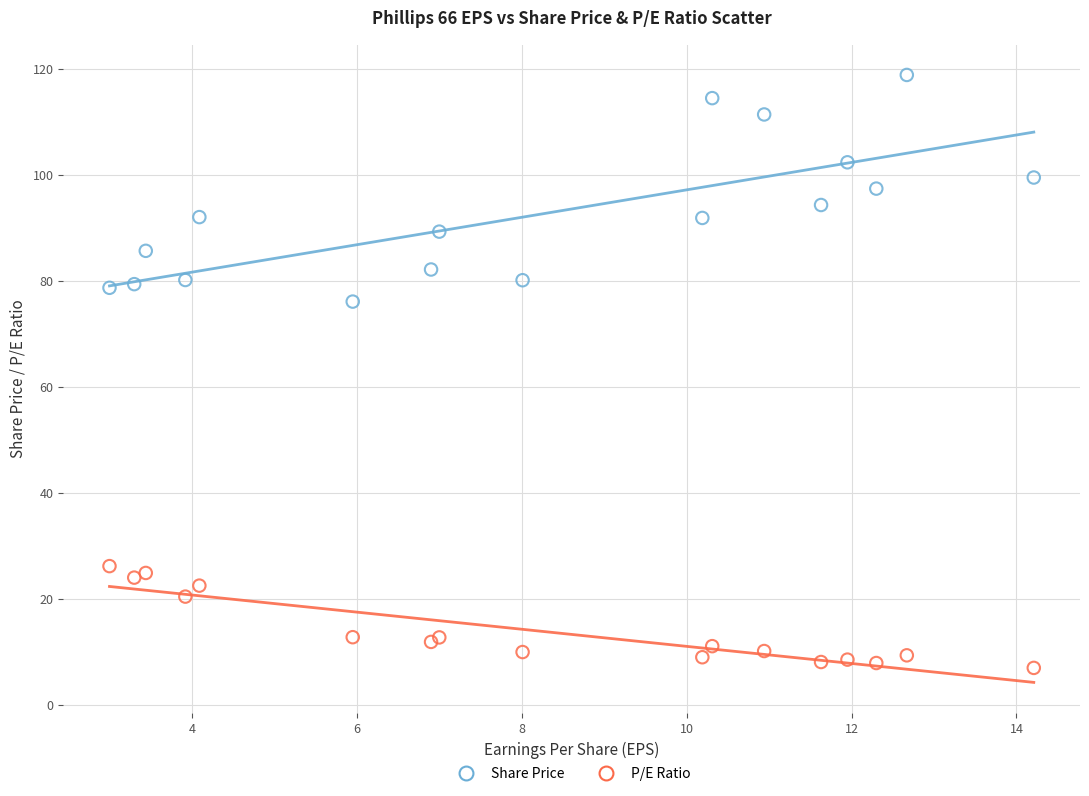

Which series reaches the maximum Y coordinate?

Share Price